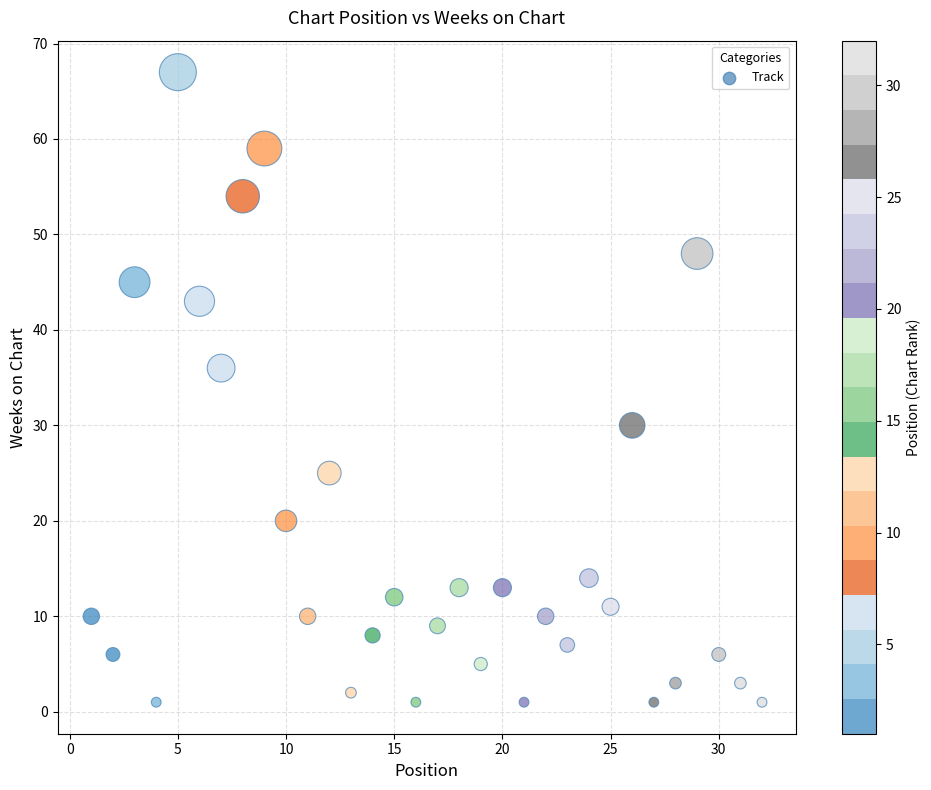

What is the range of Y values (max minus min)?

66